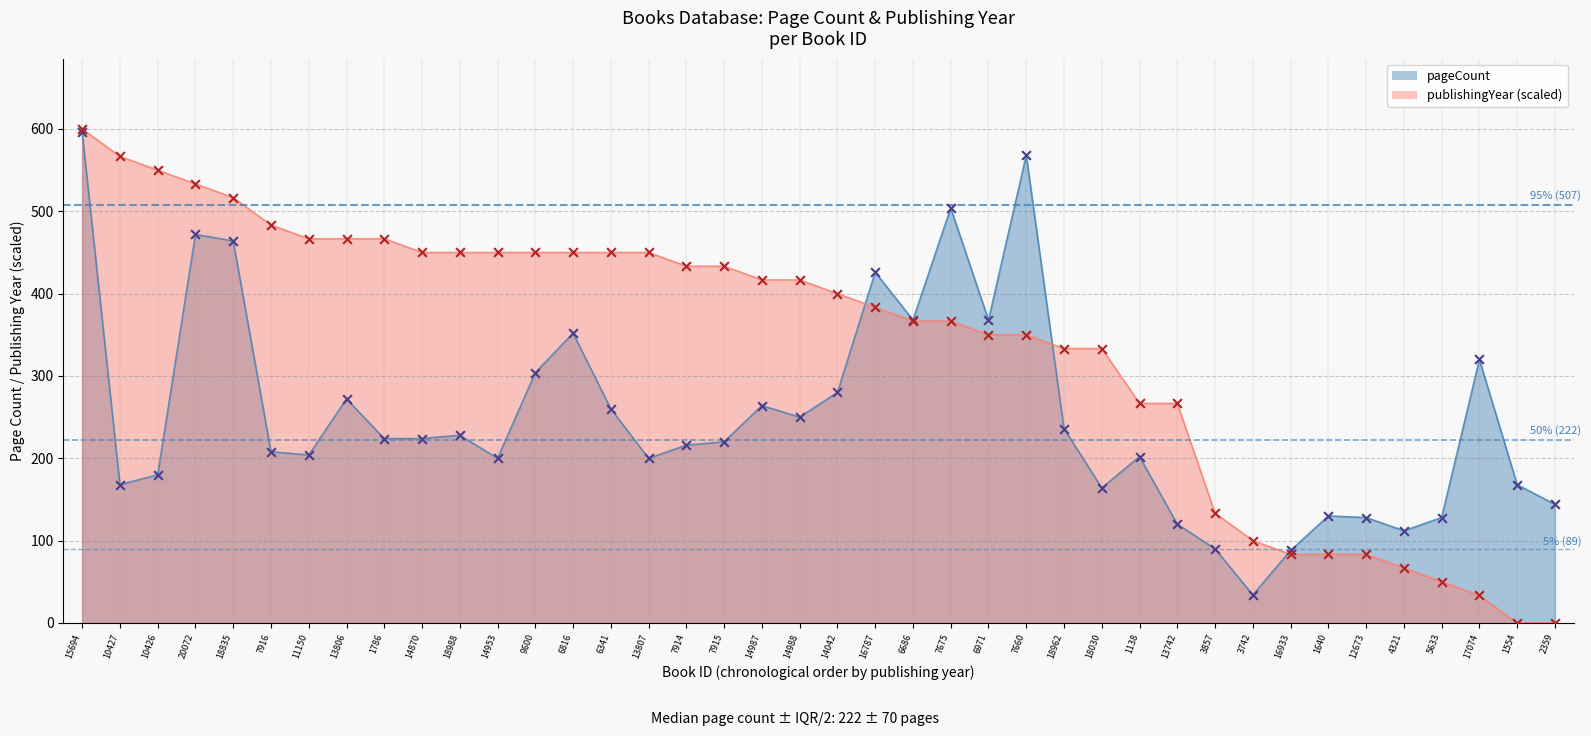

What is the total value across all series at 18988?

678.0